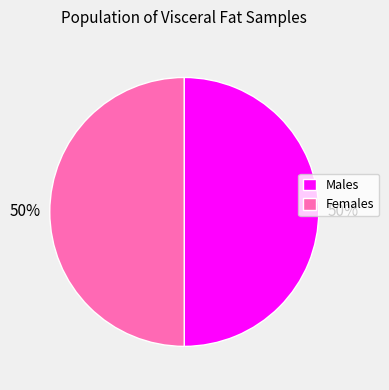

To the nearest percent, what is the combined percentage of Females and Males?

100%